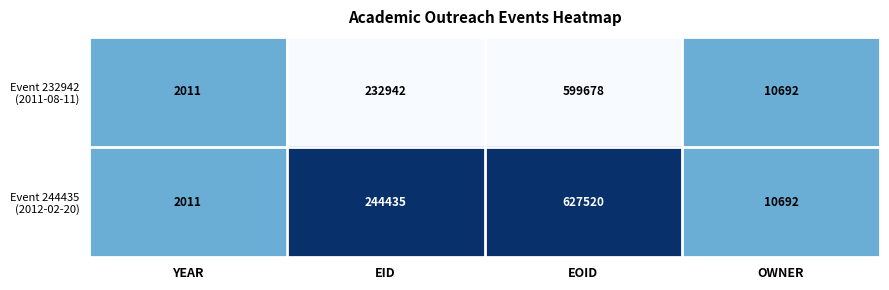

What is the difference between the highest and lowest values at EOID?

27842